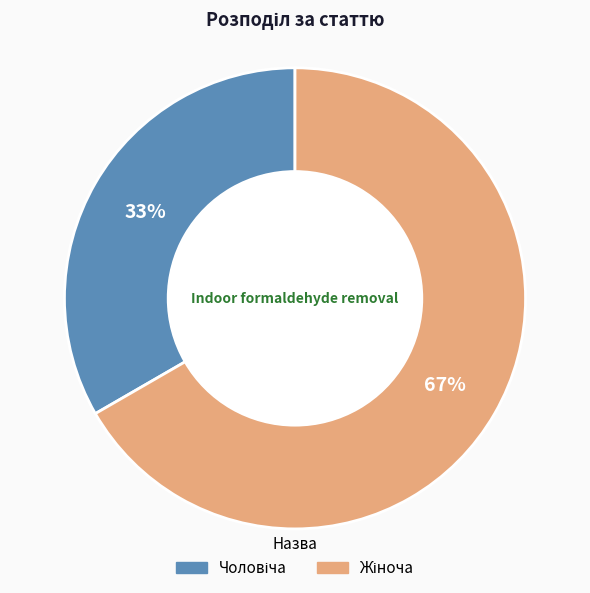

To the nearest percent, what is the average slice percentage?

50%